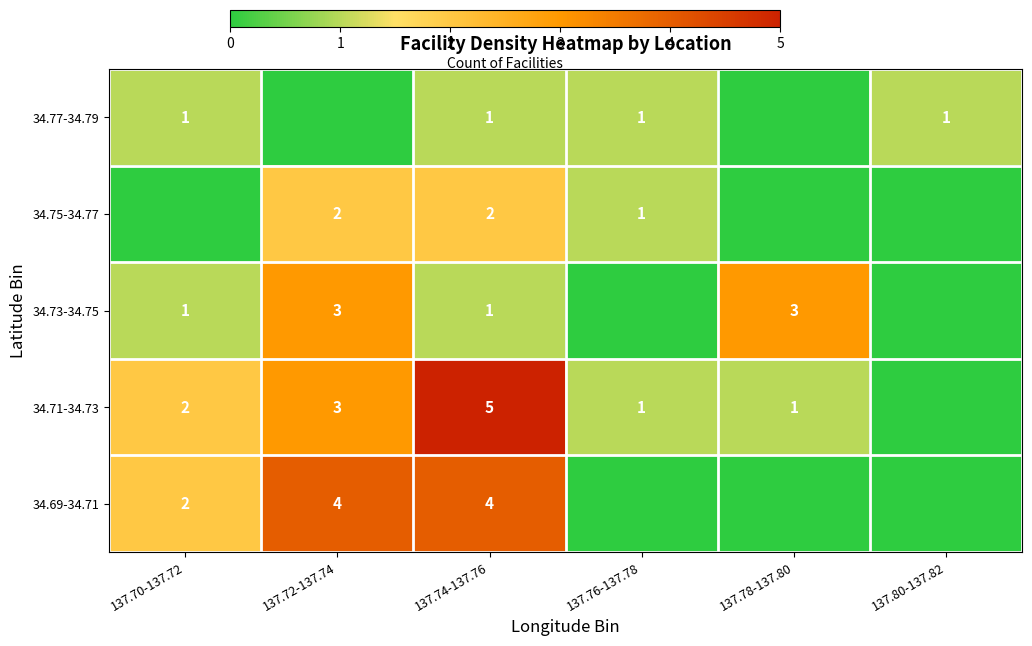

What is the sum of the 34.69-34.71 values at 137.72-137.74 and 137.74-137.76?

8